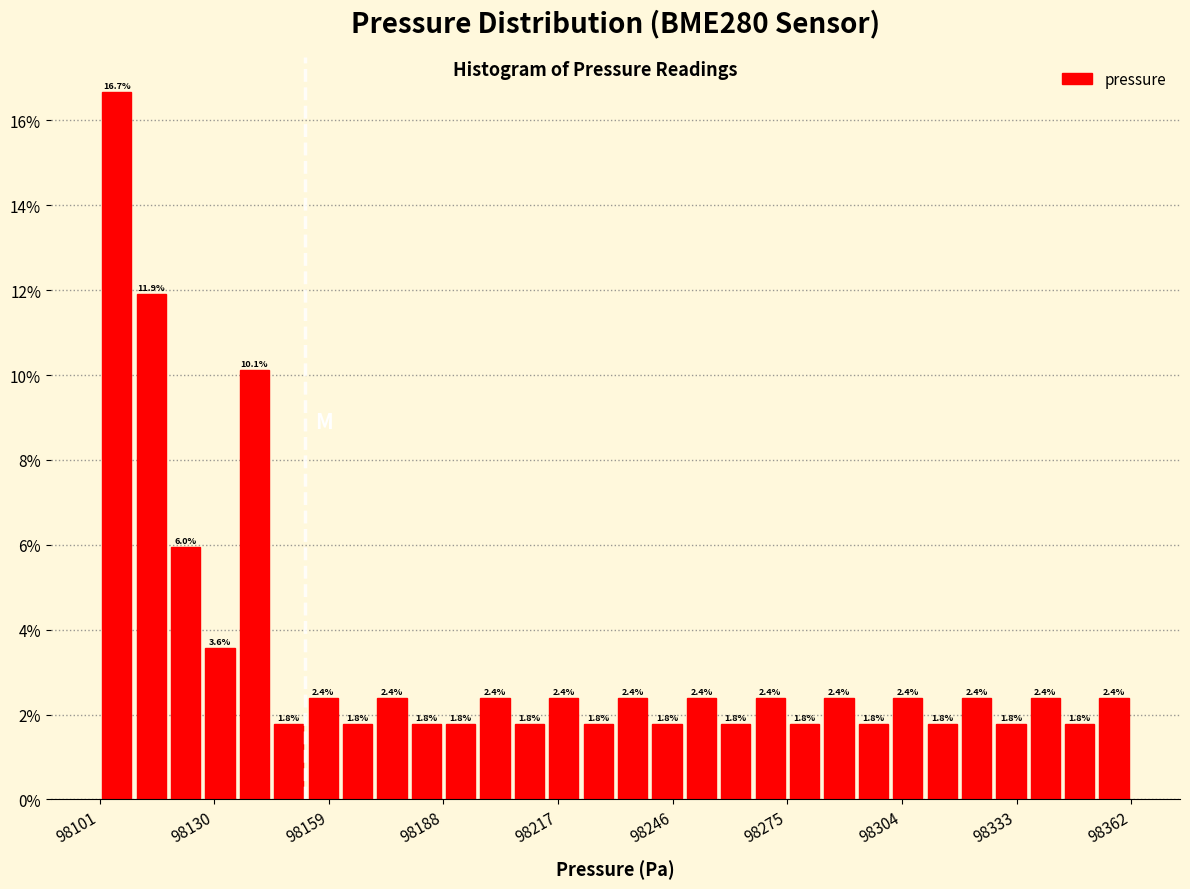

Read against the x-axis, roughly where is the centre of the tallest bar?

98105